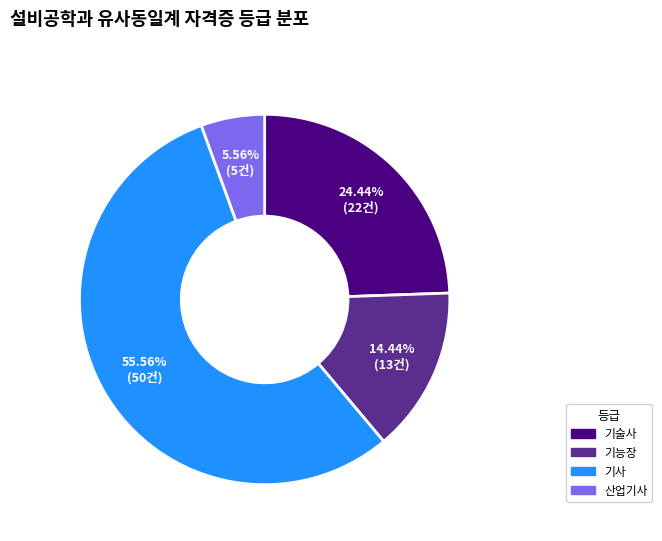

What percentage is the 기술사 slice, to the nearest percent?

24%